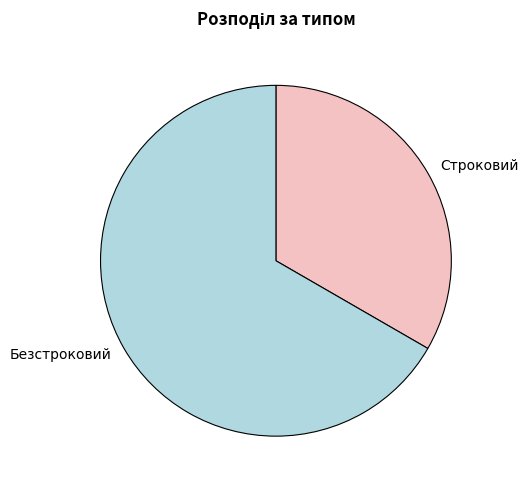

Which has a higher value, Строковий or Безстроковий?

Безстроковий